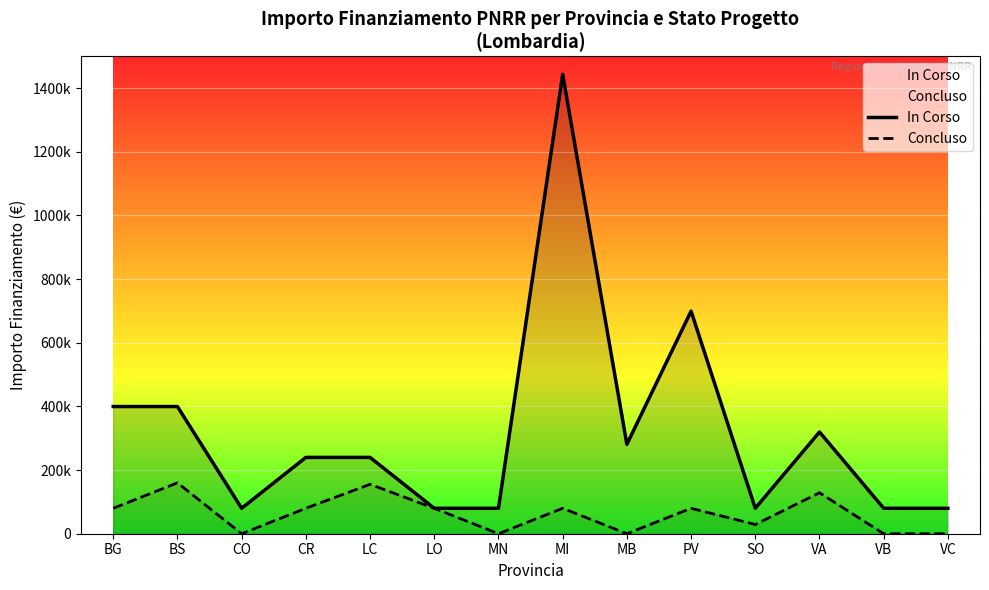

How many interior local peaks does the In Corso series have?

3